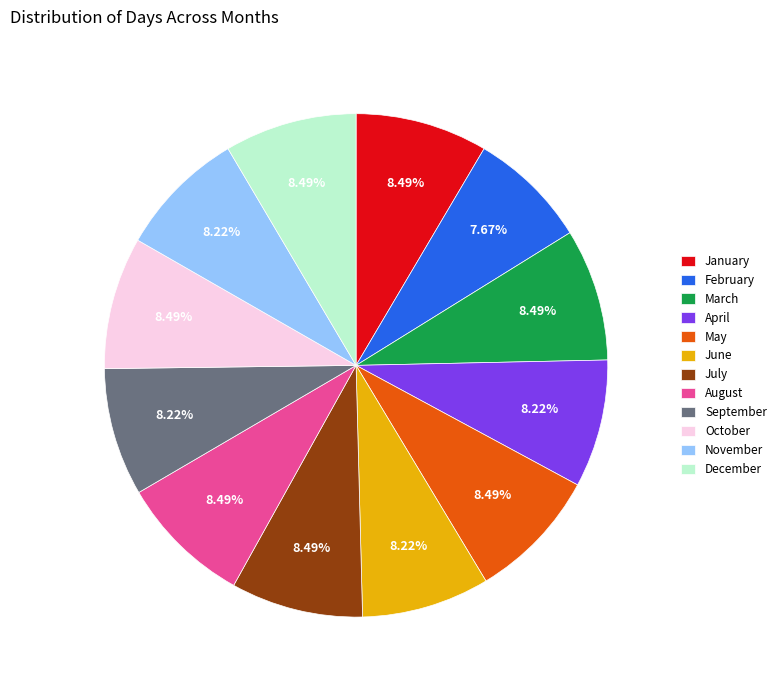

Does any single category account for the majority?

No